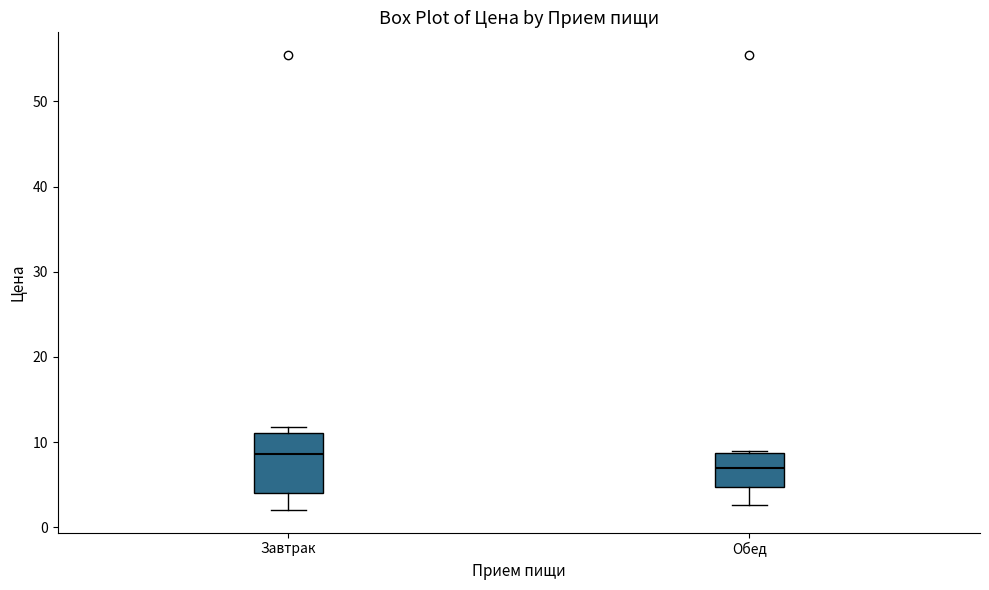

Where does the median line of the box for Завтрак sit on the y-axis? The values are not printed on the chart, so give them approximately, as read against the axis.

9